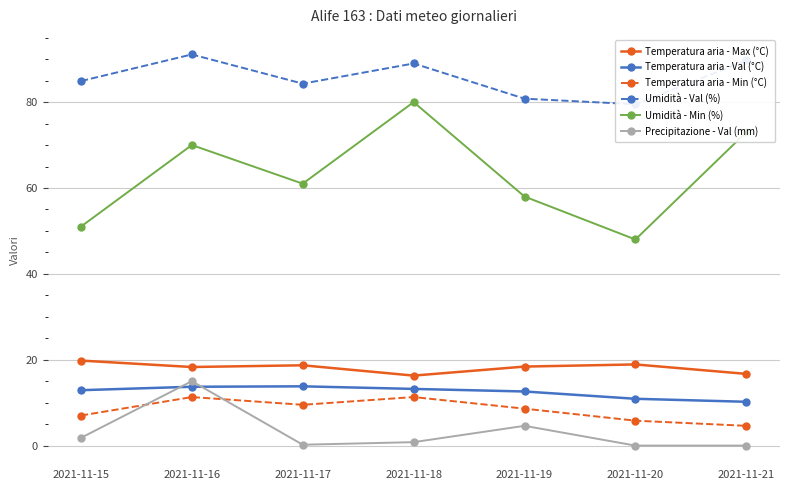

How many series are shown in this chart?

6